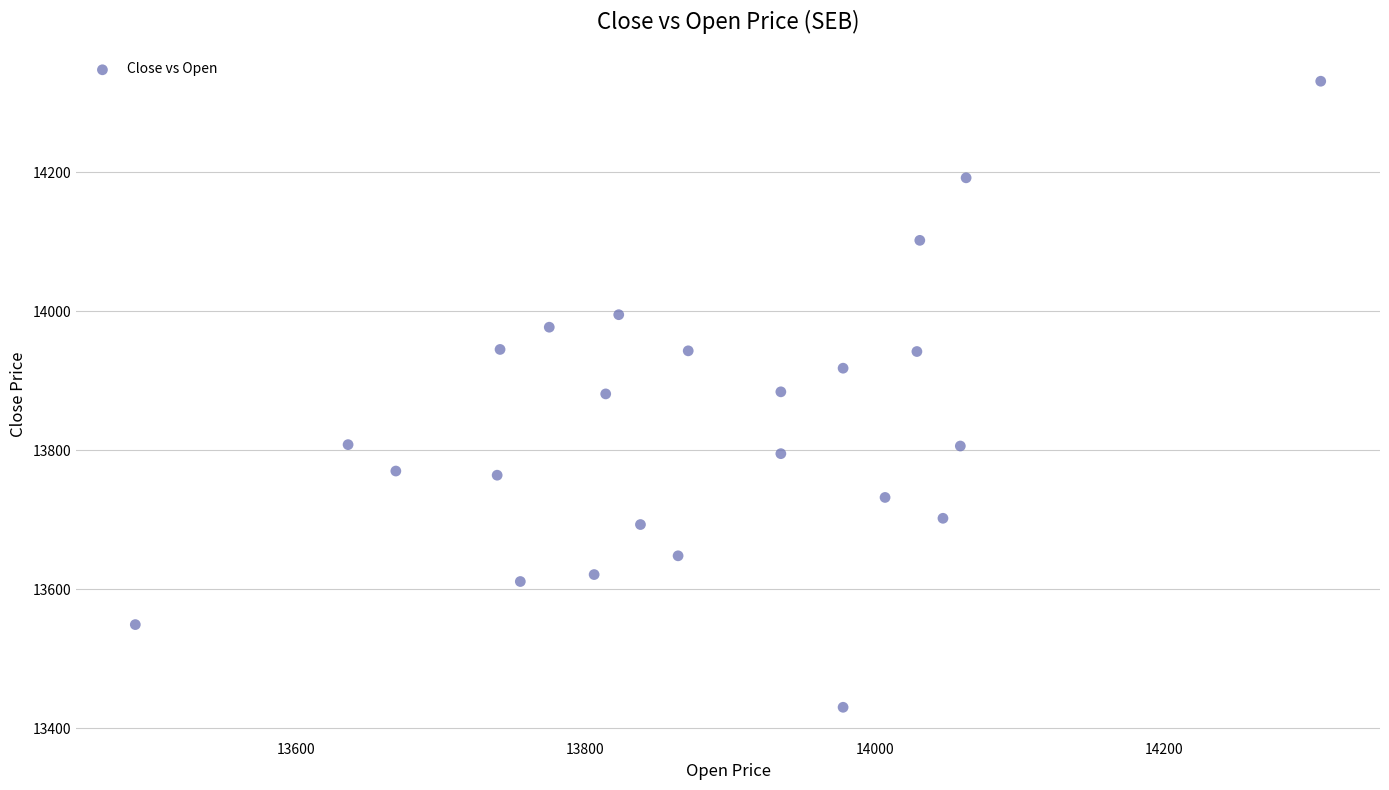

What is the range of X values (max minus min)?

819